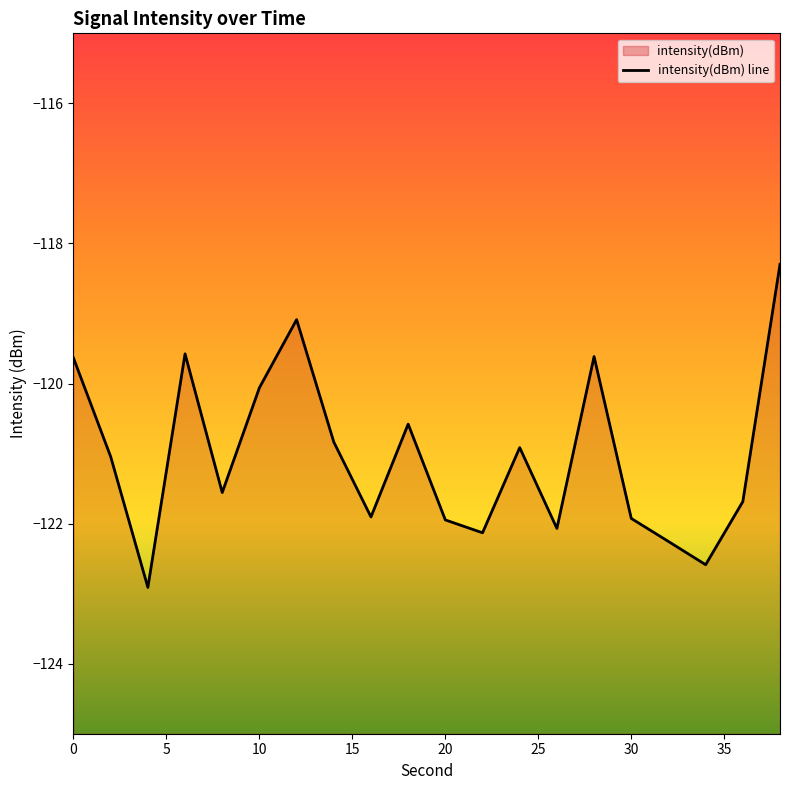

The chart shows a value of -119.6 at 6. True or false?

True